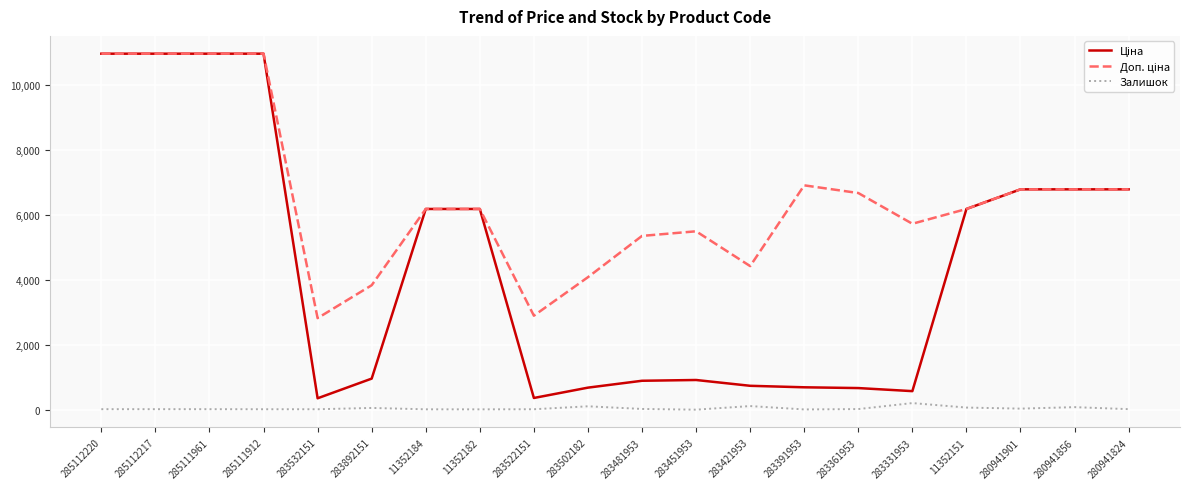

What is the difference between the highest and lowest values at 285112217?

10947.4